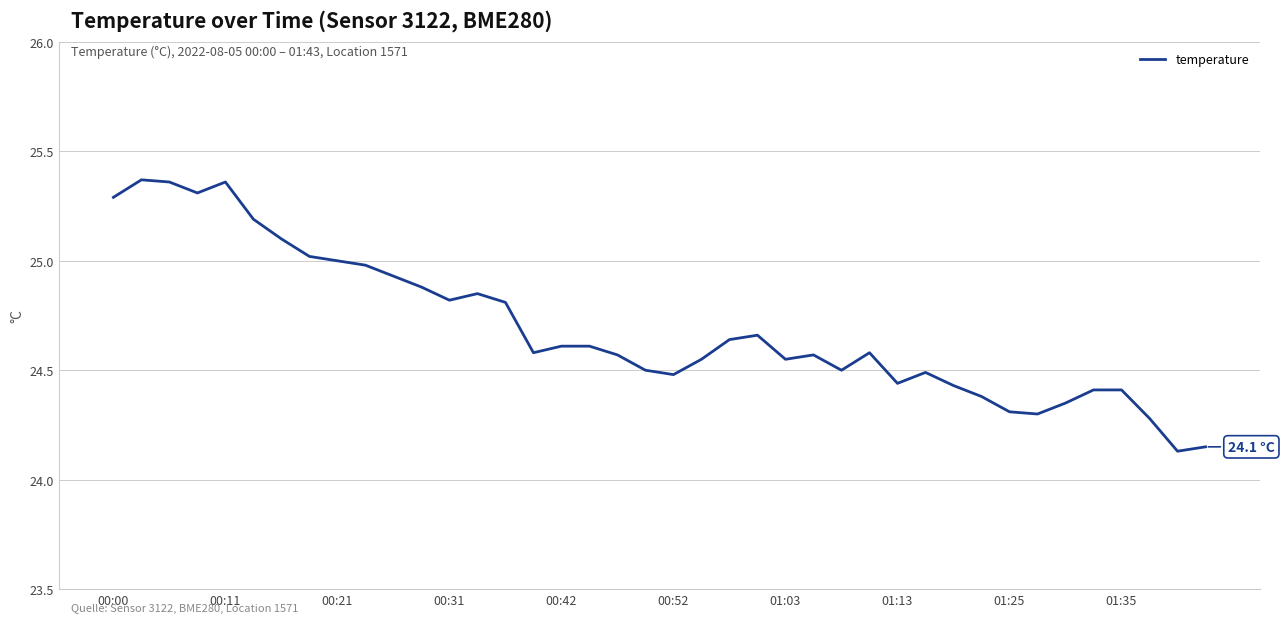

Is this an area chart (filled region under the line)?

No